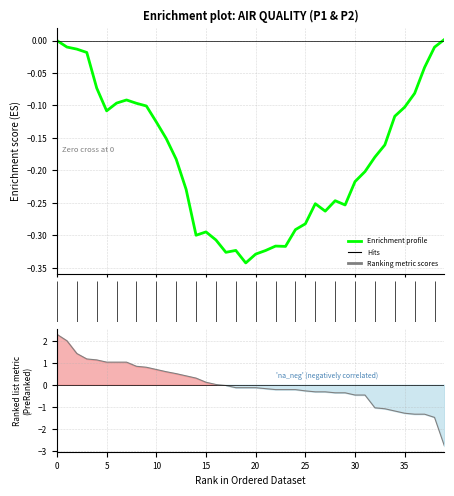

How many lines are shown in the chart?

2